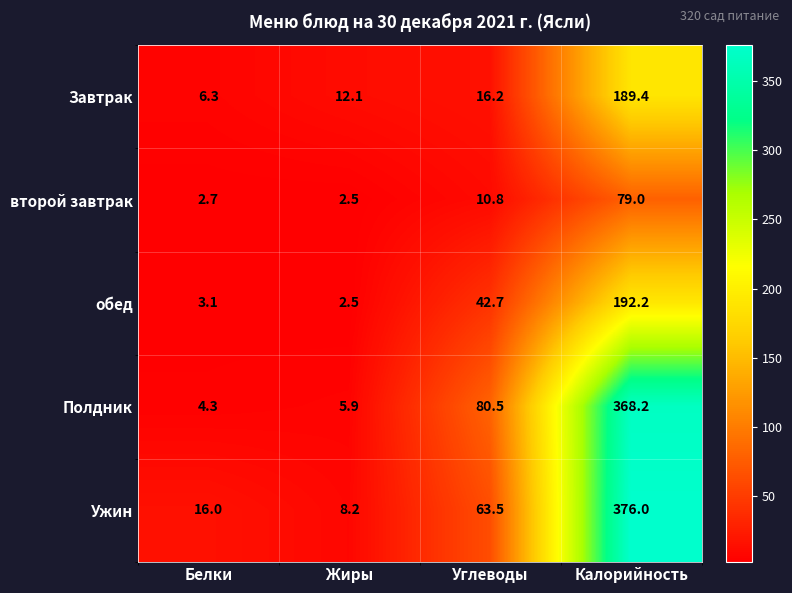

List the series in order of their peak value, highest first.

Ужин, Полдник, обед, Завтрак, второй завтрак